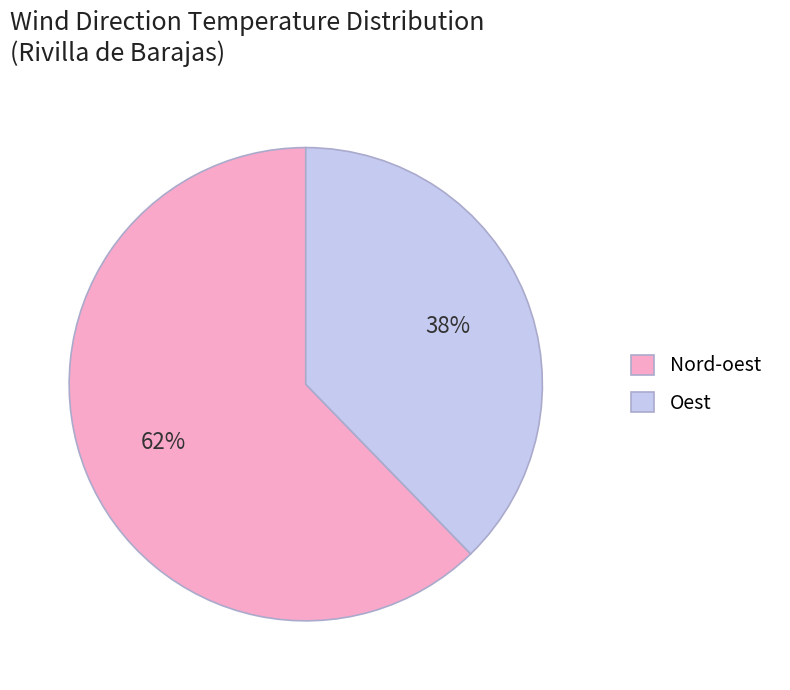

Which slice is the largest?

Nord-oest